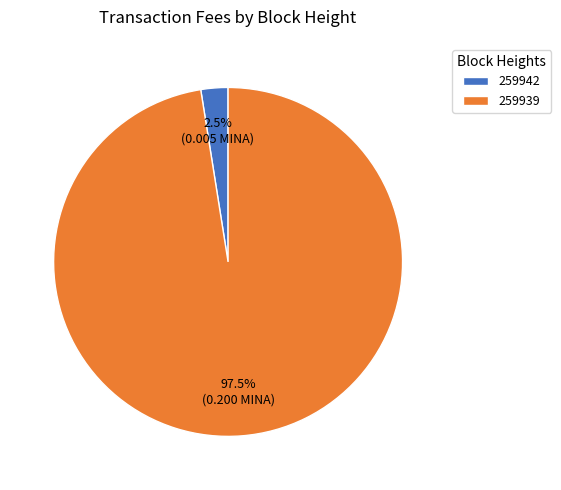

Rank the categories by value from highest to lowest.

259939, 259942